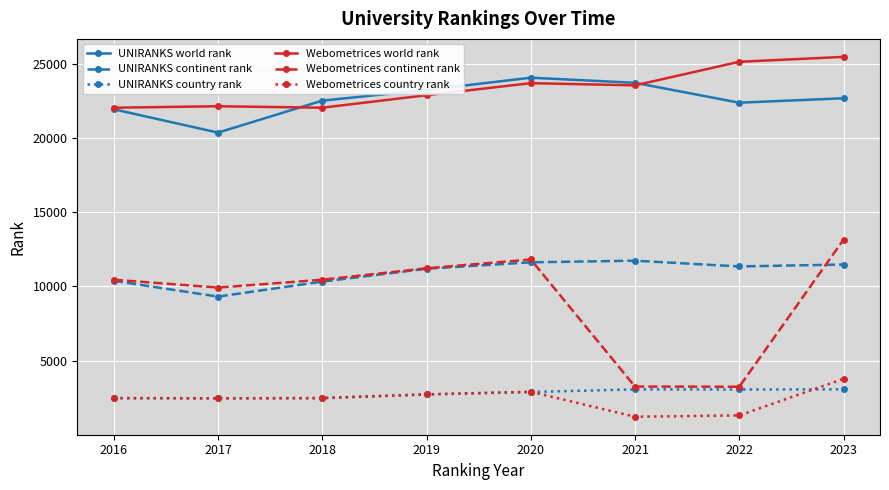

Which category has the highest value in the Webometrices country rank series?

2023